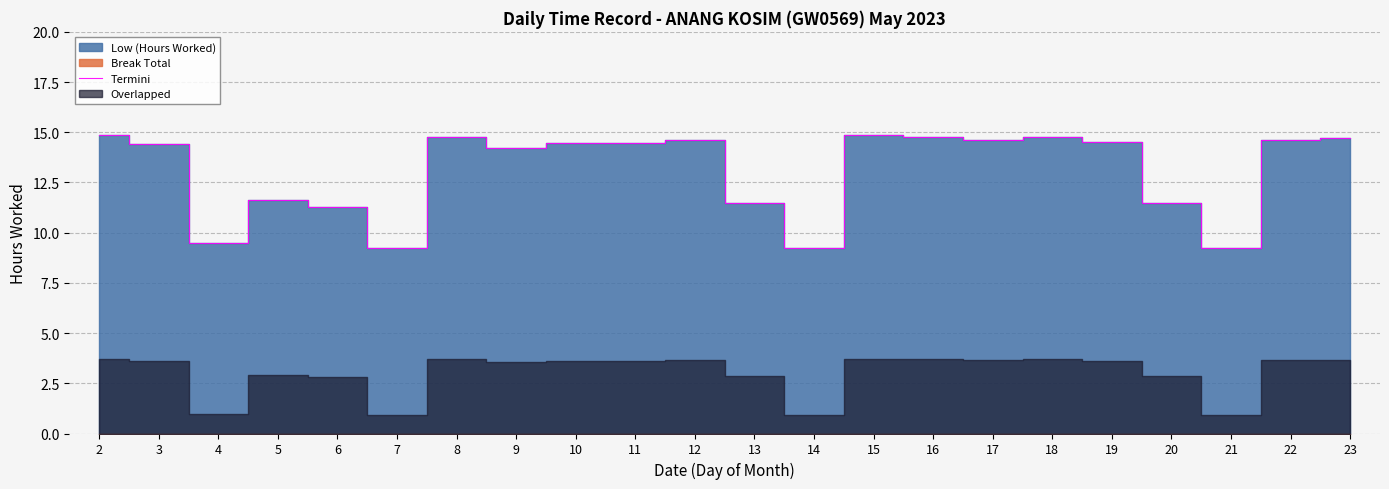

What is the sum of all values?

287.8